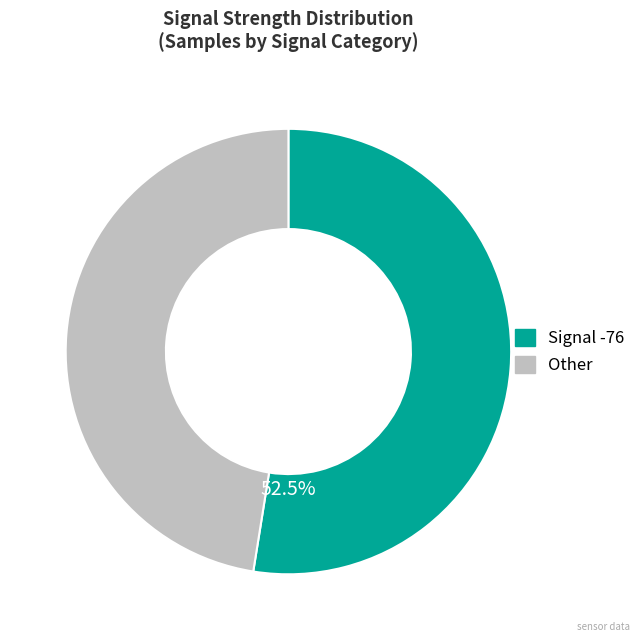

Is there any slice that represents more than half of the pie?

Yes